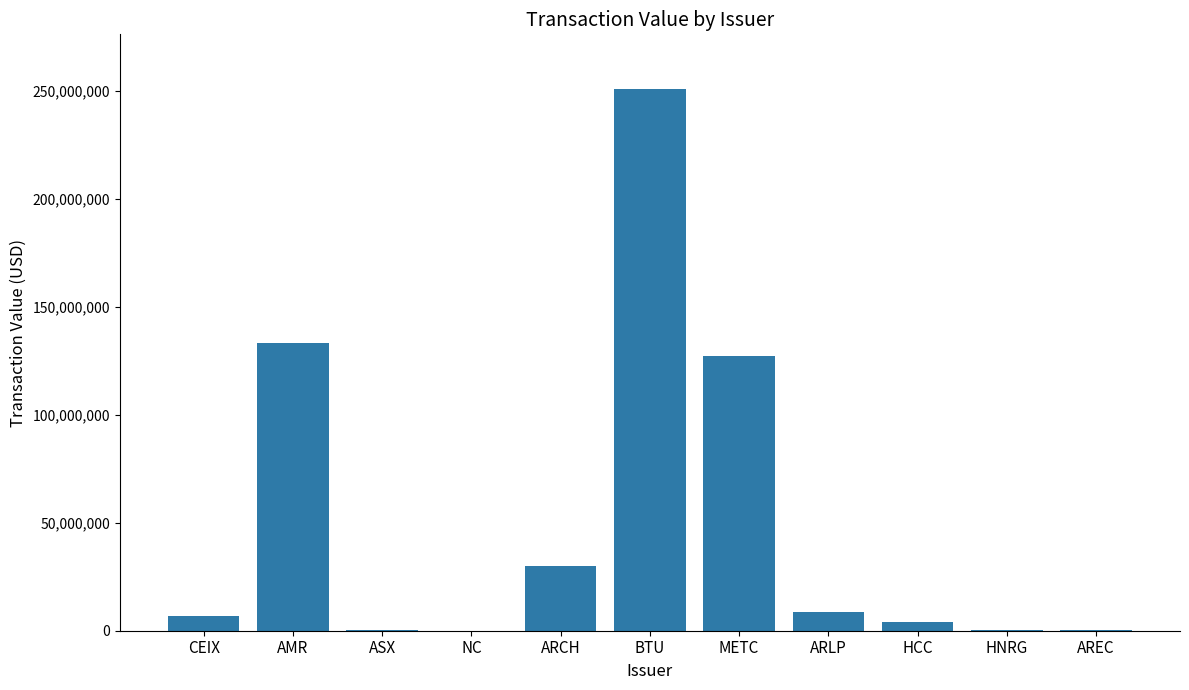

At which category does the chart reach its peak across all series?

BTU